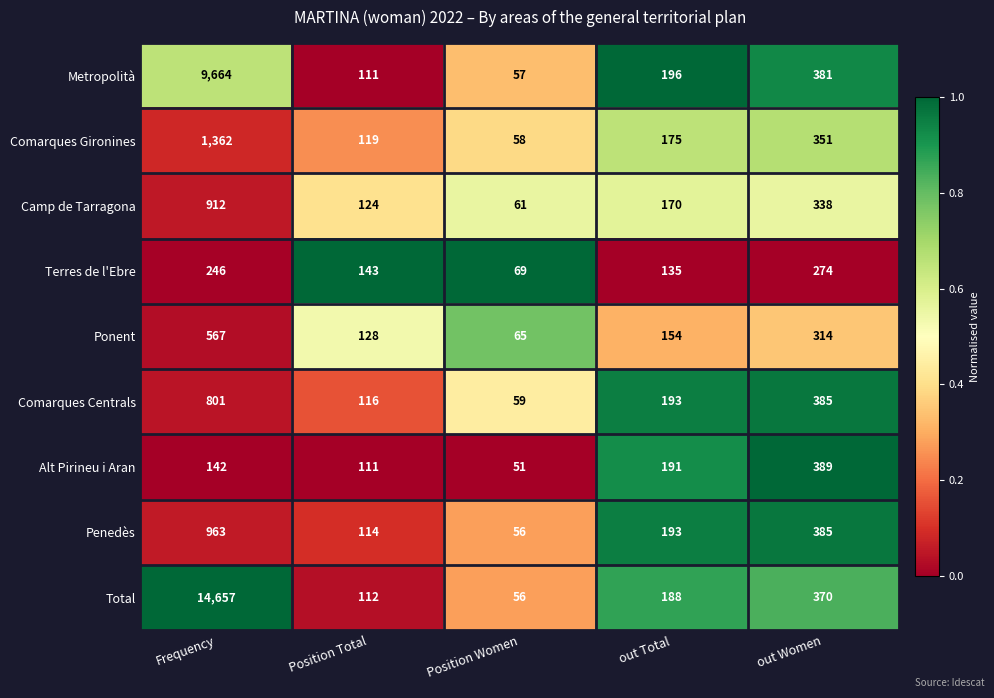

What is the spread (max minus min) of values at out Women?

115